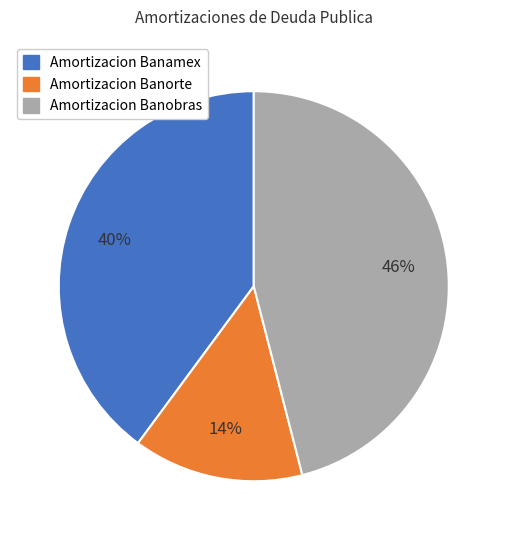

Combined, do Amortizacion Banorte and Amortizacion Banamex account for over 50%?

Yes